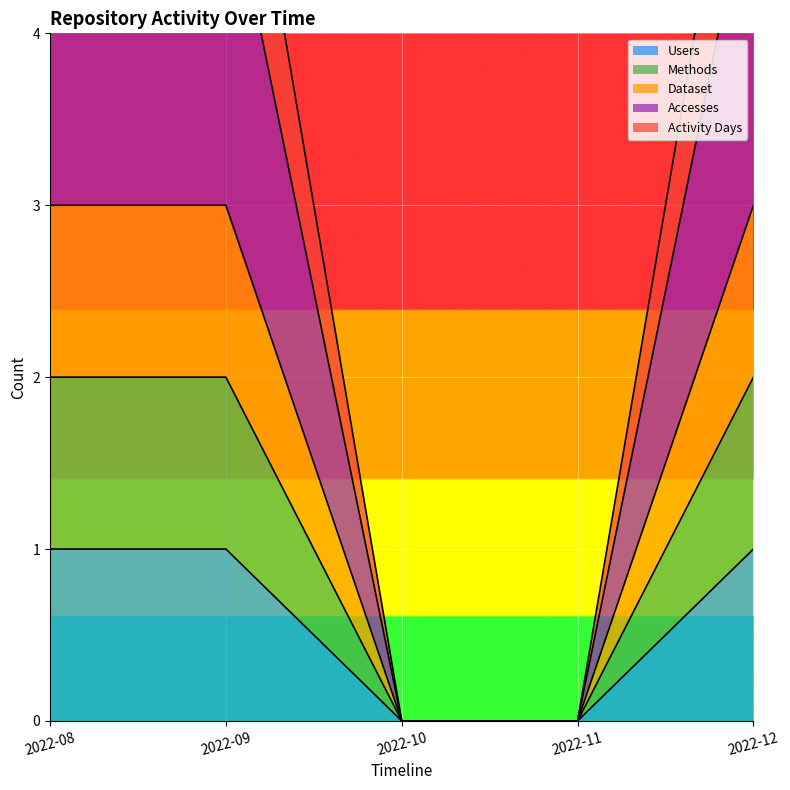

Is the value of Accesses at 2022-12 greater than the value of Activity Days at 2022-10?

Yes